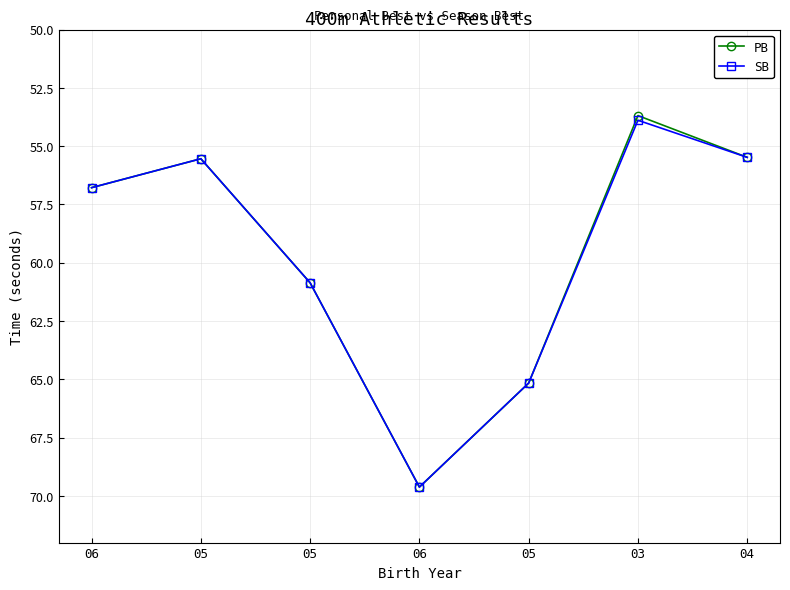

What is the difference between the second highest and second lowest values in the PB series?

9.7